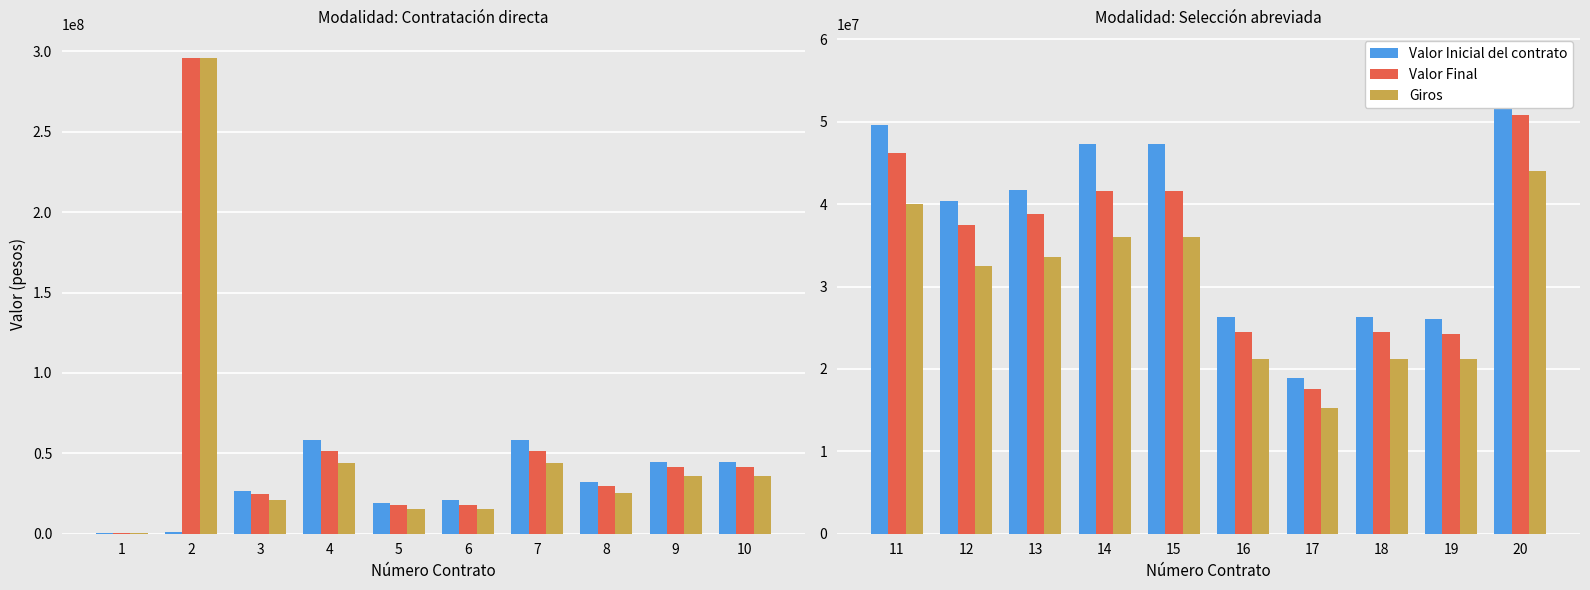

Is the value of Valor Final at 15 greater than the value of Giros at 20?

No